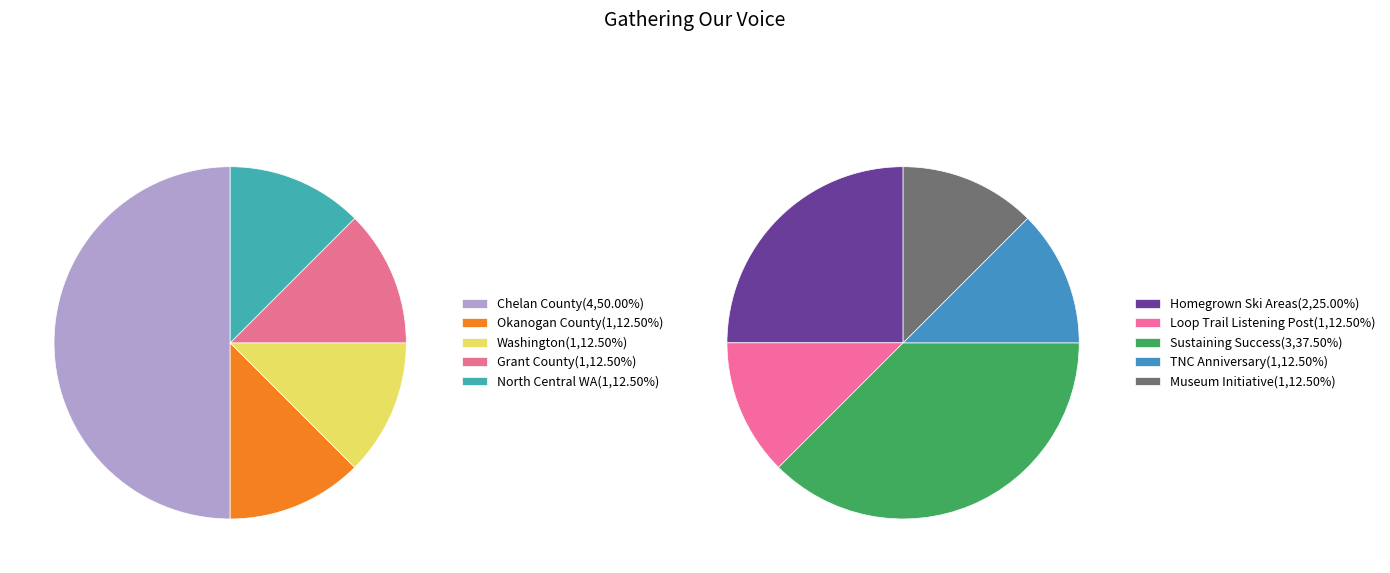

To the nearest percent, what portion does Chelan County represent?

50%